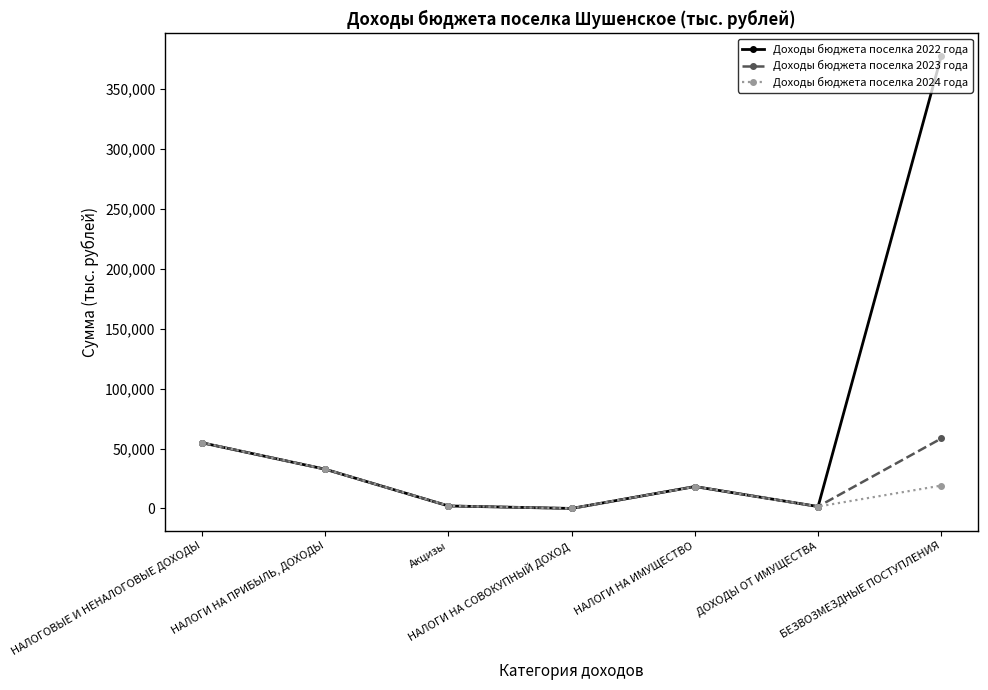

Which series has the largest total across all categories?

Доходы бюджета поселка 2022 года